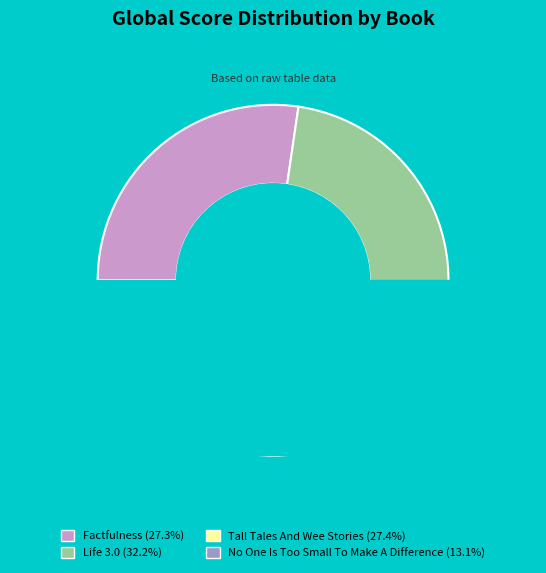

Rank the categories by value from highest to lowest.

Life 3.0, Tall Tales And Wee Stories, Factfulness, No One Is Too Small To Make A Difference